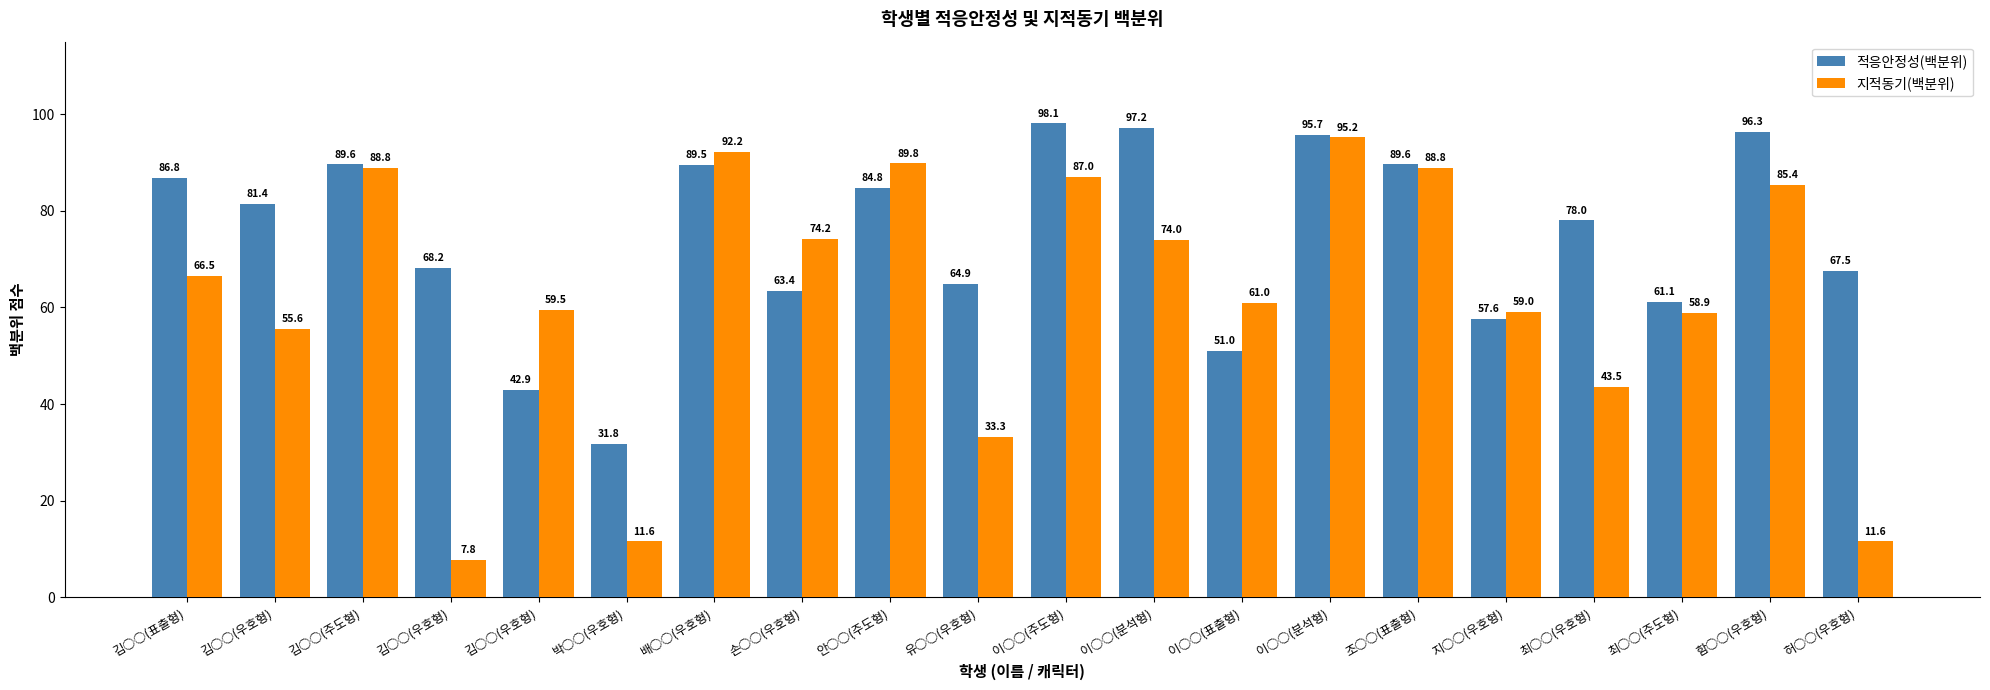

Reading left to right, transcribe all the data shown in this chart.

적응안정성(백분위): 86.8	81.4	89.6	68.2	42.9	31.8	89.5	63.4	84.8	64.9	98.1	97.2	51.0	95.7	89.6	57.6	78.0	61.1	96.3	67.5
지적동기(백분위): 66.5	55.6	88.8	7.8	59.5	11.6	92.2	74.2	89.8	33.3	87.0	74.0	61.0	95.2	88.8	59.0	43.5	58.9	85.4	11.6